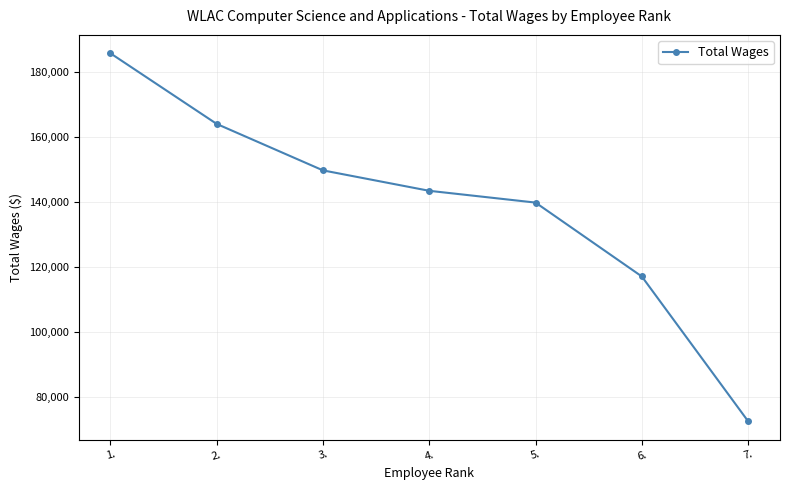

Reading left to right, what are all the values shown in this chart?

185881	164100	149778	143480	139847	117066	72435